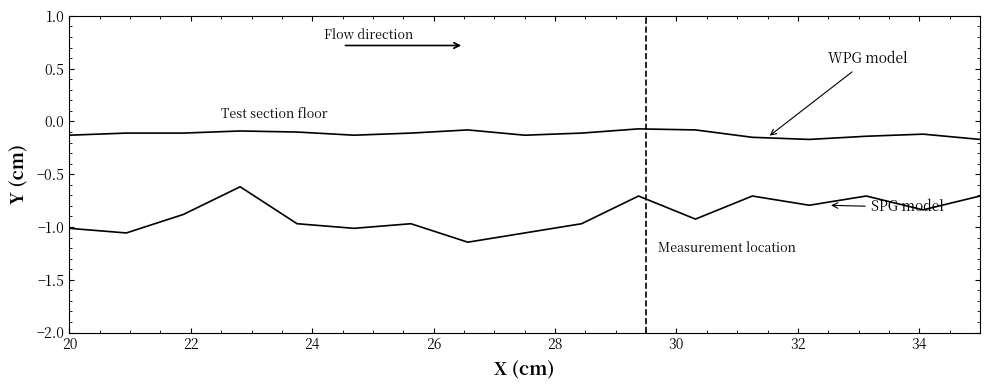

Does the chart display data point markers on the line(s)?

No